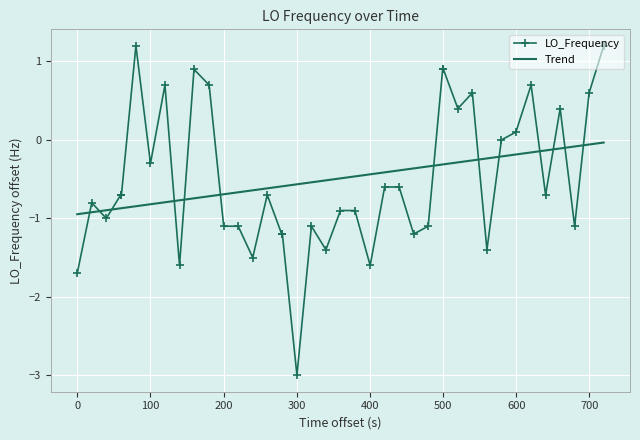

List the series in order of their peak value, highest first.

LO_Frequency, Trend